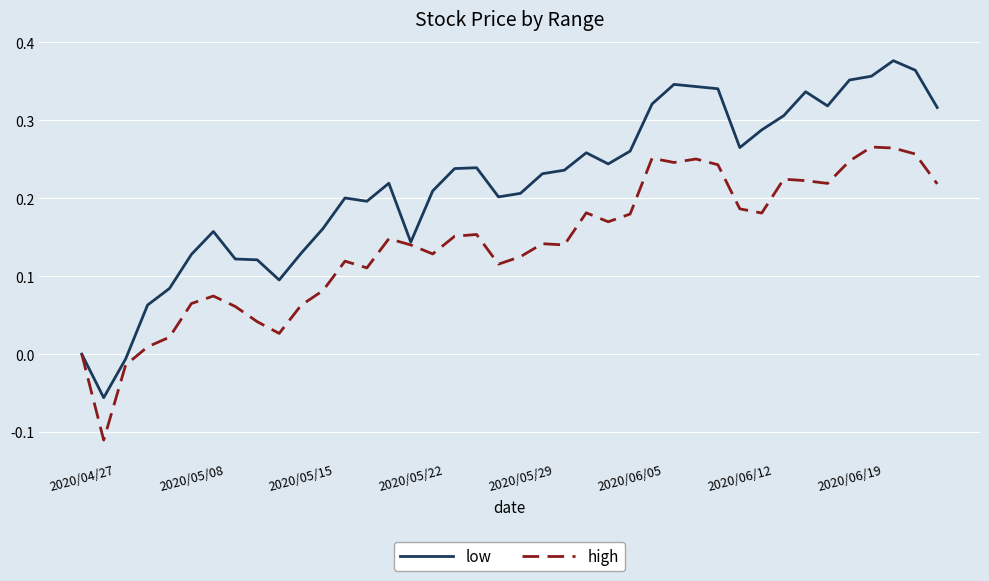

List the series in order of their overall mean, highest first.

low, high